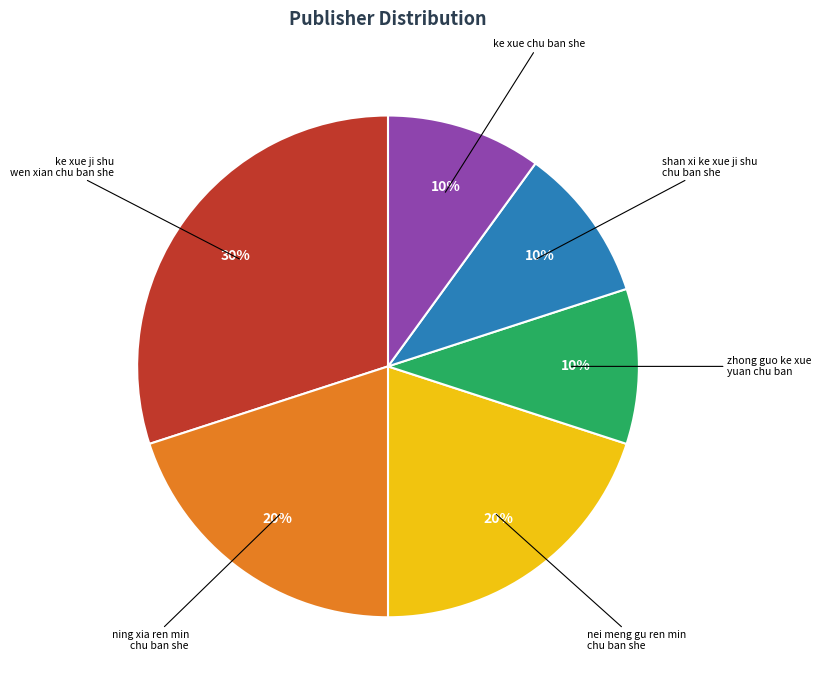

To the nearest percent, what is the average slice percentage?

17%